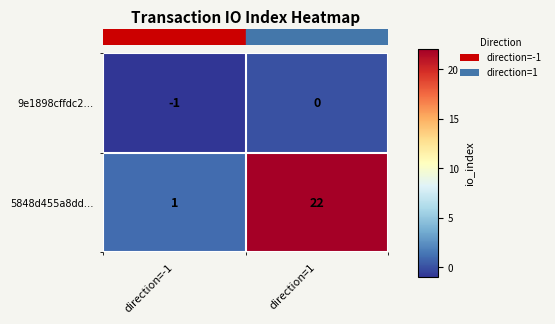

Reading left to right, extract all data points from this chart.

9e1898cffdc2…: -1	0
5848d455a8dd…: 1	22